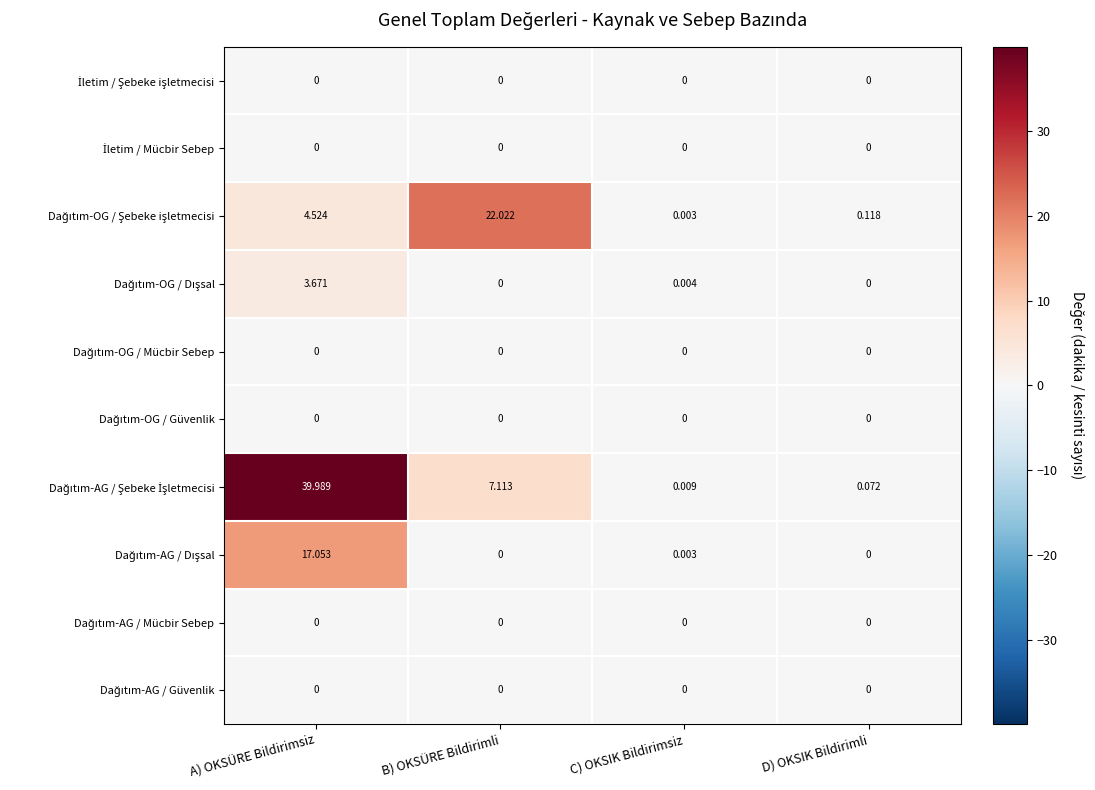

At which category is the sum across all series the highest?

A) OKSÜRE Bildirimsiz